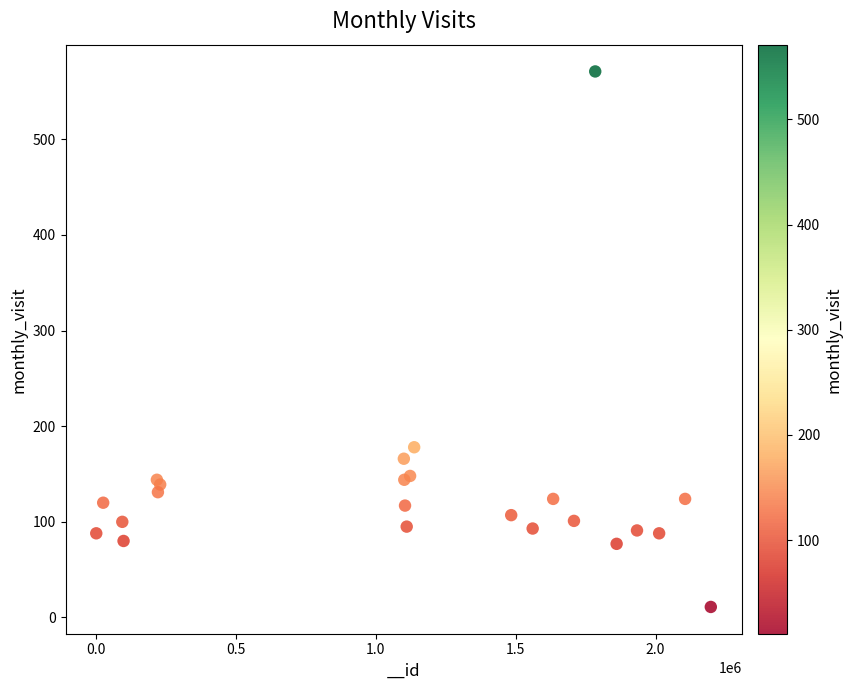

What Y value in the scatter plot is closest to 291?

178